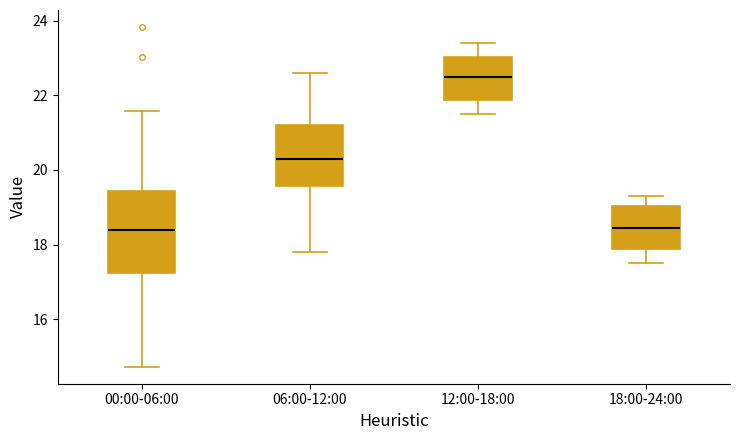

Where does the median line of the box for 00:00-06:00 sit on the y-axis? The values are not printed on the chart, so give them approximately, as read against the axis.

18.4